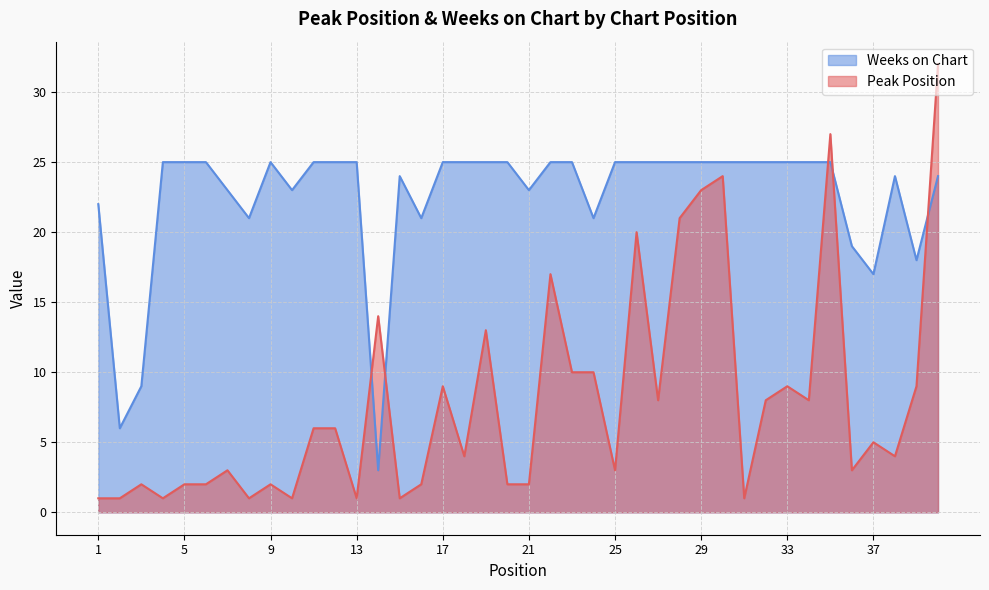

How many lines are shown in the chart?

2